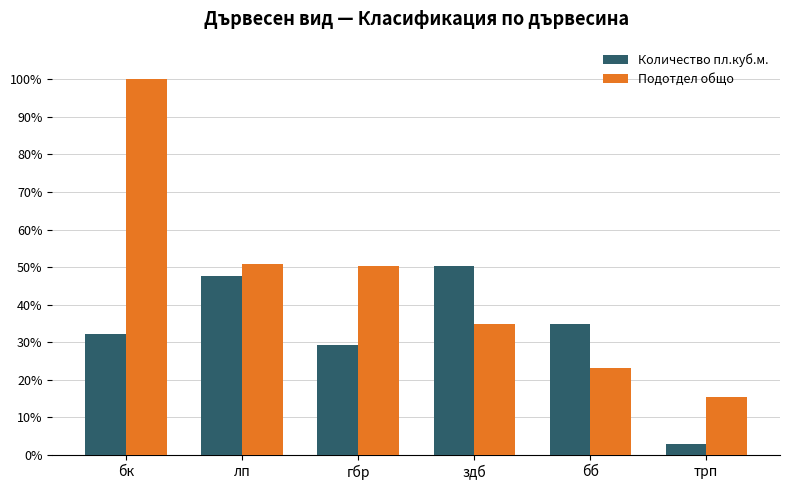

How many bars are there in total?

12